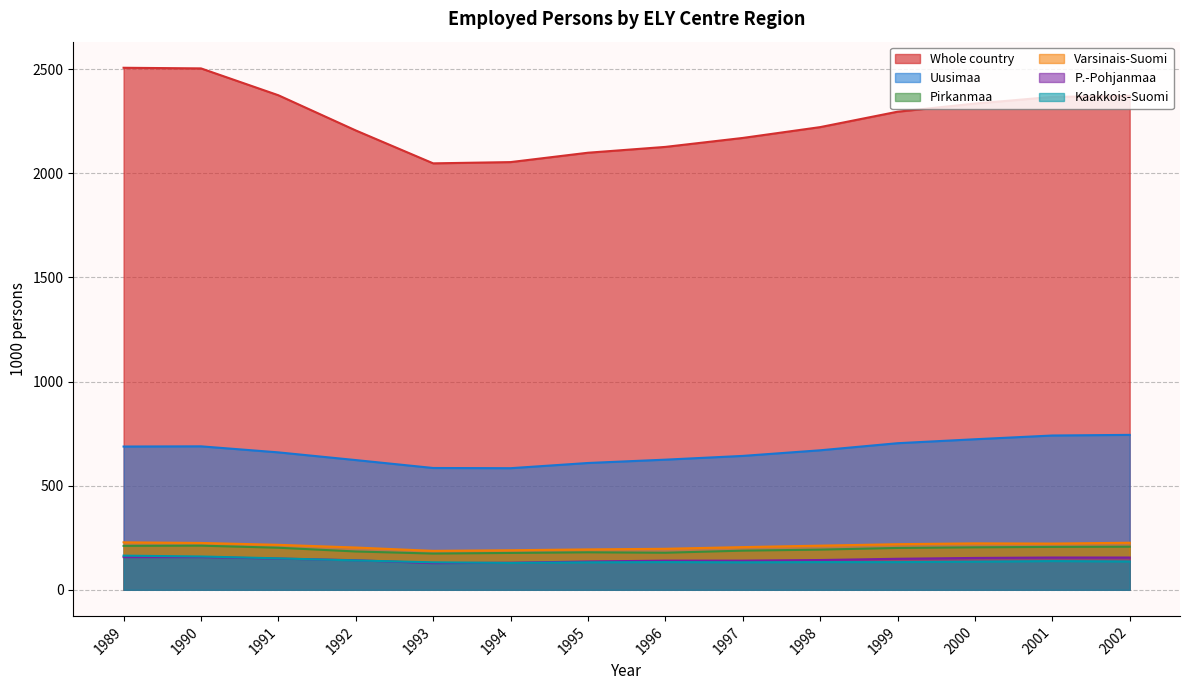

The Kaakkois-Suomi series shows 160 at 1990. True or false?

True